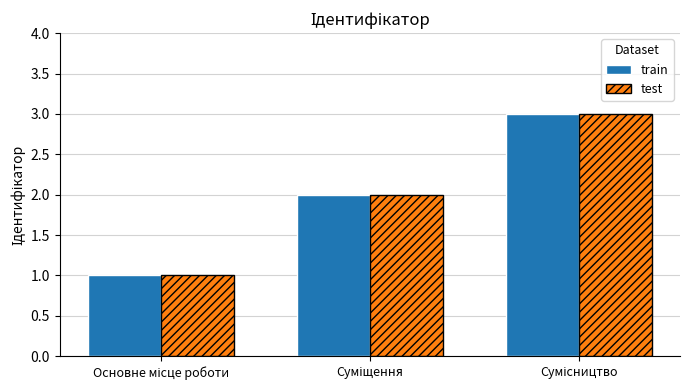

What is the highest value of the test series?

3